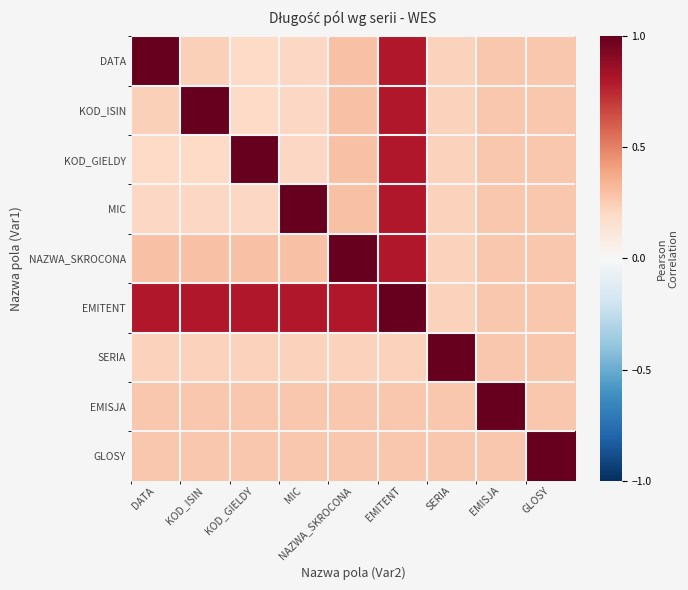

Reading left to right, transcribe all the data shown in this chart.

DATA: DATA=1.0	KOD_ISIN=0.2	KOD_GIELDY=0.2	MIC=0.2	NAZWA_SKROCONA=0.3	EMITENT=0.8	SERIA=0.2	EMISJA=0.3	GLOSY=0.3
KOD_ISIN: DATA=0.2	KOD_ISIN=1.0	KOD_GIELDY=0.2	MIC=0.2	NAZWA_SKROCONA=0.3	EMITENT=0.8	SERIA=0.2	EMISJA=0.3	GLOSY=0.3
KOD_GIELDY: DATA=0.2	KOD_ISIN=0.2	KOD_GIELDY=1.0	MIC=0.2	NAZWA_SKROCONA=0.3	EMITENT=0.8	SERIA=0.2	EMISJA=0.3	GLOSY=0.3
MIC: DATA=0.2	KOD_ISIN=0.2	KOD_GIELDY=0.2	MIC=1.0	NAZWA_SKROCONA=0.3	EMITENT=0.8	SERIA=0.2	EMISJA=0.3	GLOSY=0.3
NAZWA_SKROCONA: DATA=0.3	KOD_ISIN=0.3	KOD_GIELDY=0.3	MIC=0.3	NAZWA_SKROCONA=1.0	EMITENT=0.8	SERIA=0.2	EMISJA=0.3	GLOSY=0.3
EMITENT: DATA=0.8	KOD_ISIN=0.8	KOD_GIELDY=0.8	MIC=0.8	NAZWA_SKROCONA=0.8	EMITENT=1.0	SERIA=0.2	EMISJA=0.3	GLOSY=0.3
SERIA: DATA=0.2	KOD_ISIN=0.2	KOD_GIELDY=0.2	MIC=0.2	NAZWA_SKROCONA=0.2	EMITENT=0.2	SERIA=1.0	EMISJA=0.3	GLOSY=0.3
EMISJA: DATA=0.3	KOD_ISIN=0.3	KOD_GIELDY=0.3	MIC=0.3	NAZWA_SKROCONA=0.3	EMITENT=0.3	SERIA=0.3	EMISJA=1.0	GLOSY=0.3
GLOSY: DATA=0.3	KOD_ISIN=0.3	KOD_GIELDY=0.3	MIC=0.3	NAZWA_SKROCONA=0.3	EMITENT=0.3	SERIA=0.3	EMISJA=0.3	GLOSY=1.0